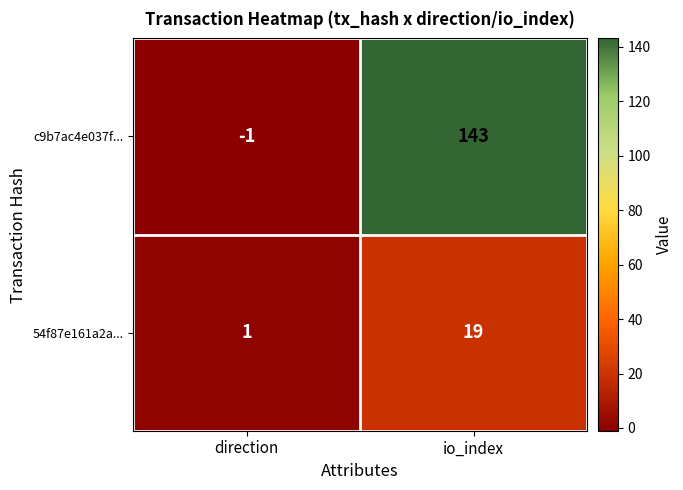

Reading right to left, what are all the values shown in this chart?

c9b7ac4e037f...: io_index=143	direction=-1
54f87e161a2a...: io_index=19	direction=1